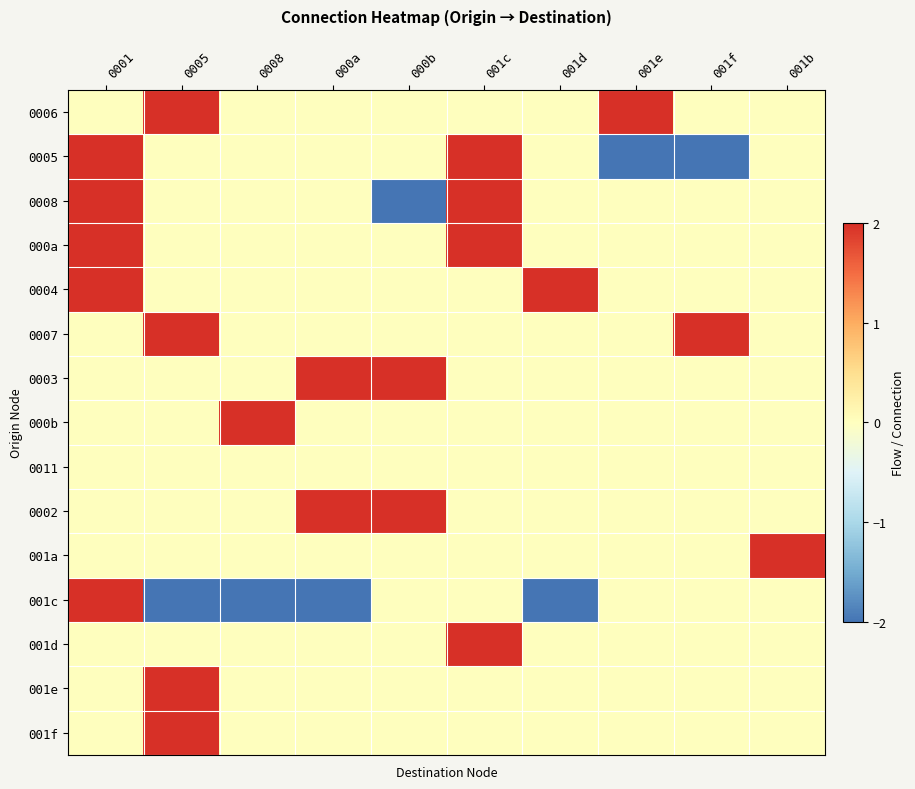

At which category does the chart reach its minimum across all series?

001e